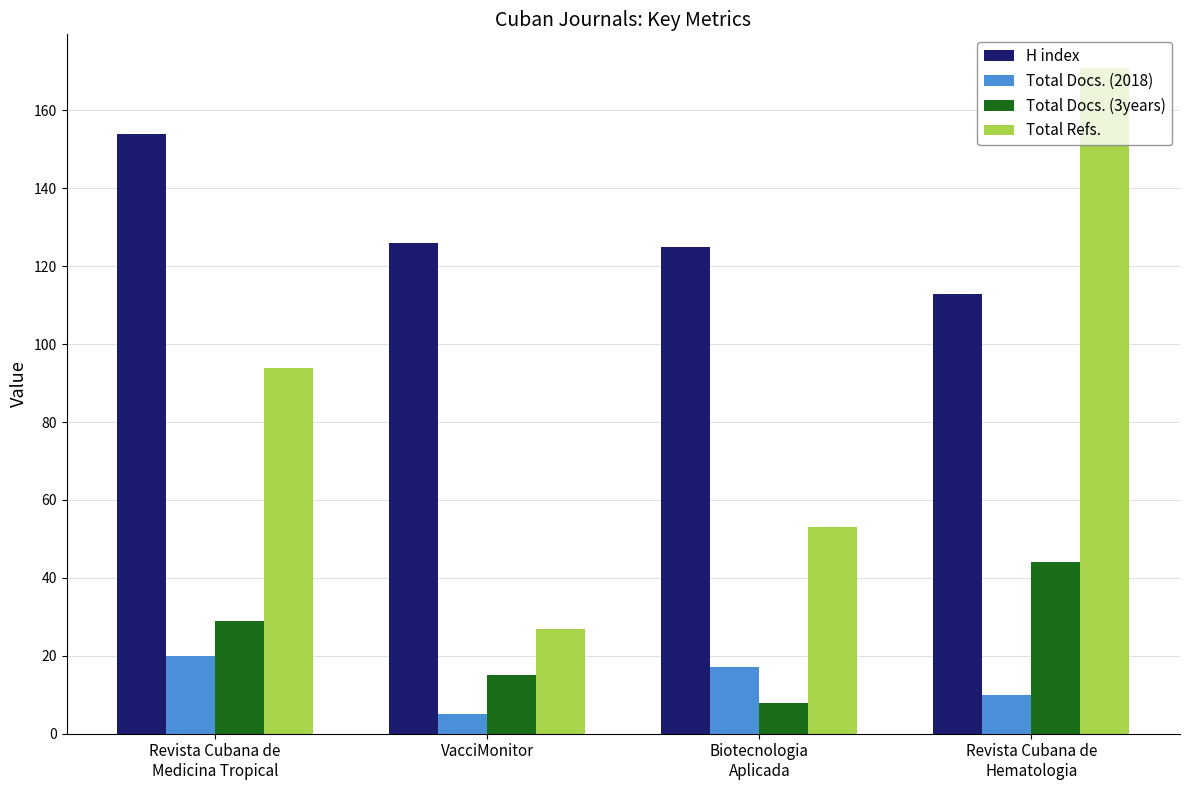

Reading left to right, list all the values displayed in this chart.

H index: 154	126	125	113
Total Docs. (2018): 20	5	17	10
Total Docs. (3years): 29	15	8	44
Total Refs.: 94	27	53	171